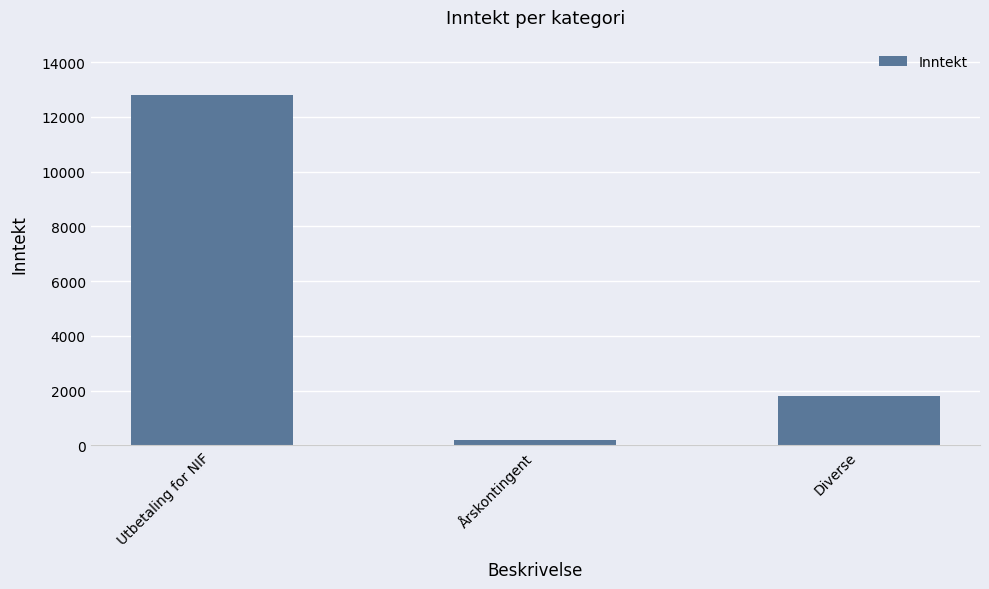

What is the maximum value shown in the chart?

12799.7